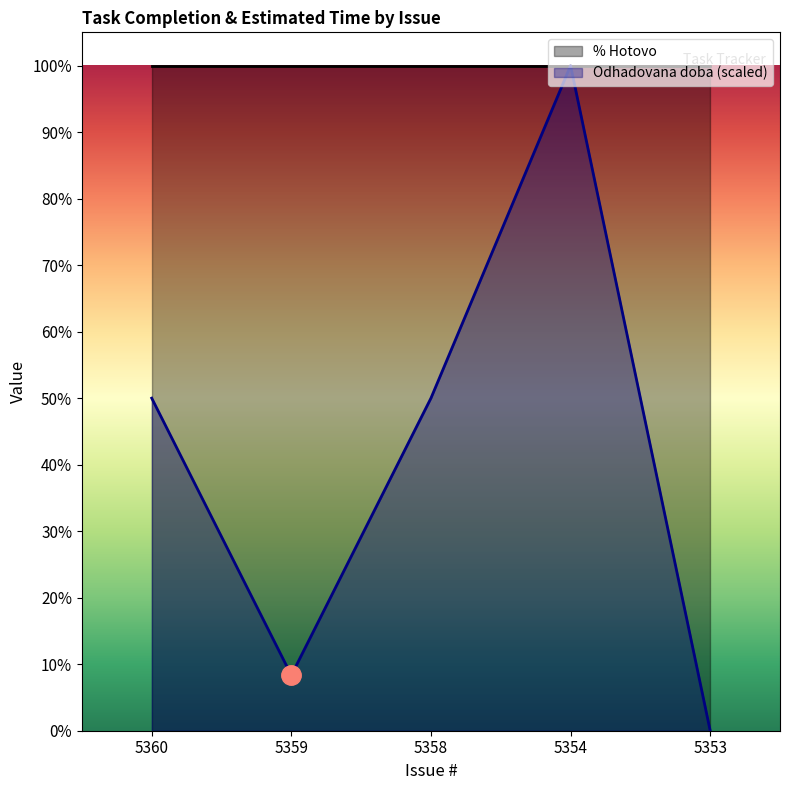

What is the approximate value at 5359?

8.3